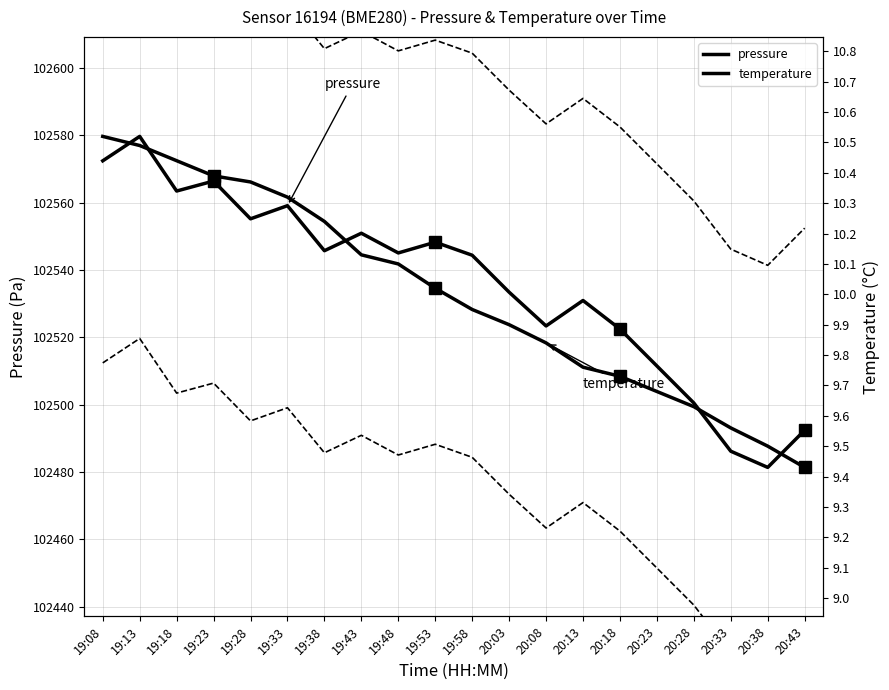

What are all the series names shown in the legend?

pressure, temperature